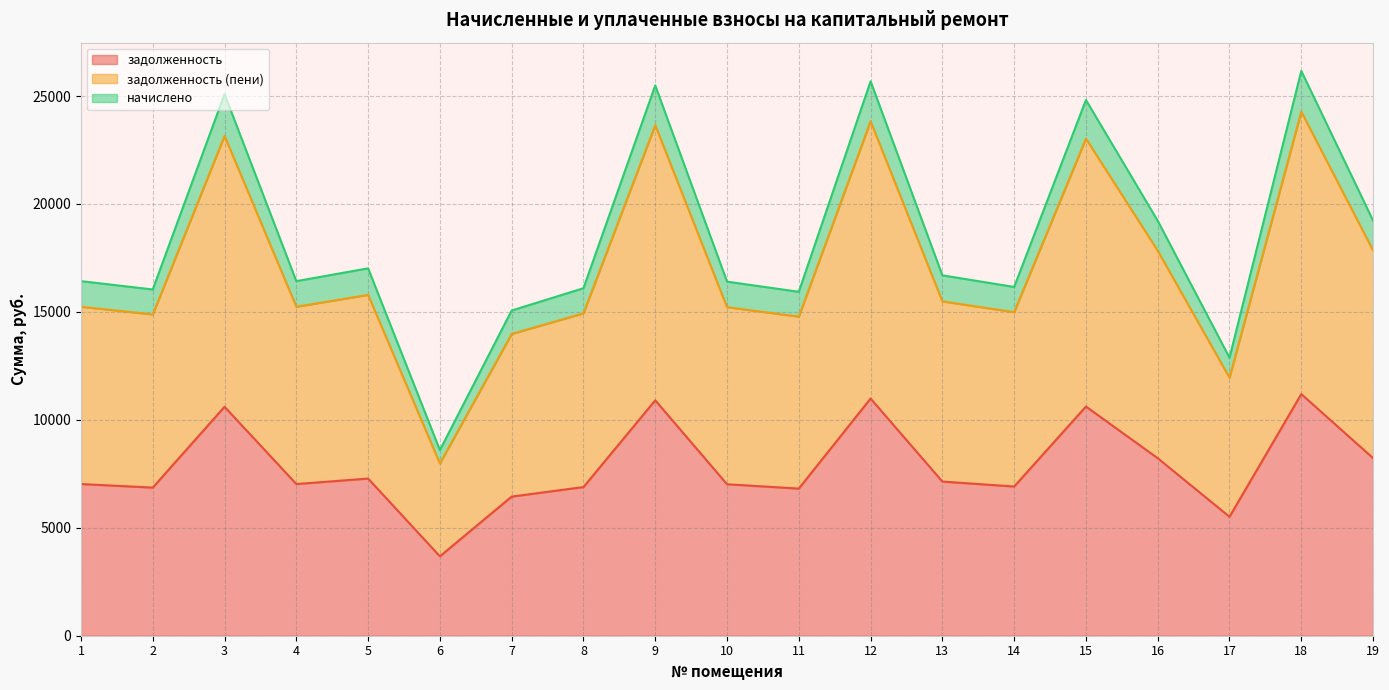

Which label corresponds to the largest value in the chart?

18